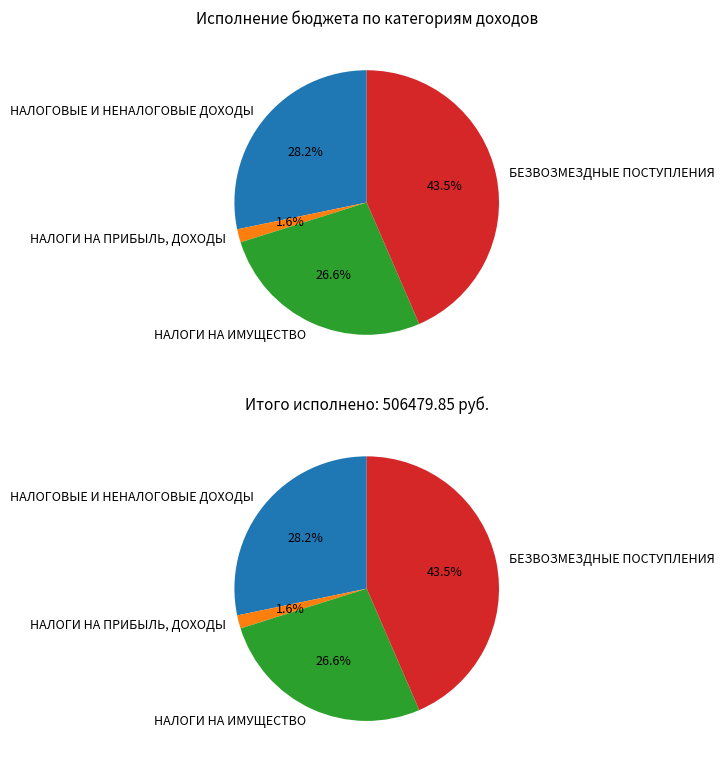

True or false: НАЛОГОВЫЕ И НЕНАЛОГОВЫЕ ДОХОДЫ accounts for 23% of the total.

False